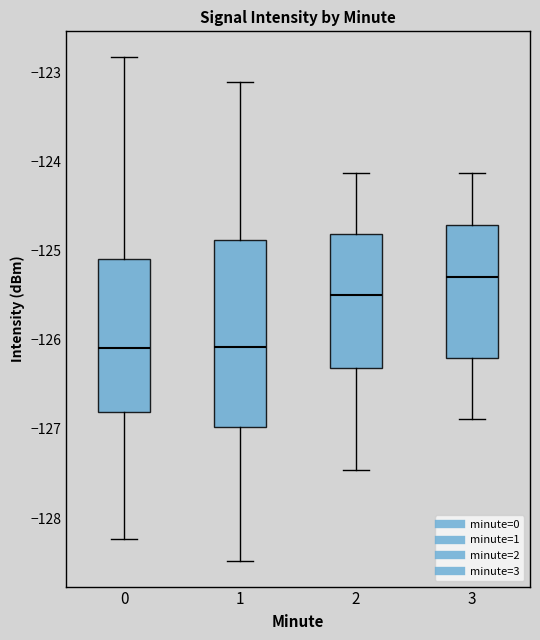

Which box is the tallest, from its lower edge to its upper edge?

1